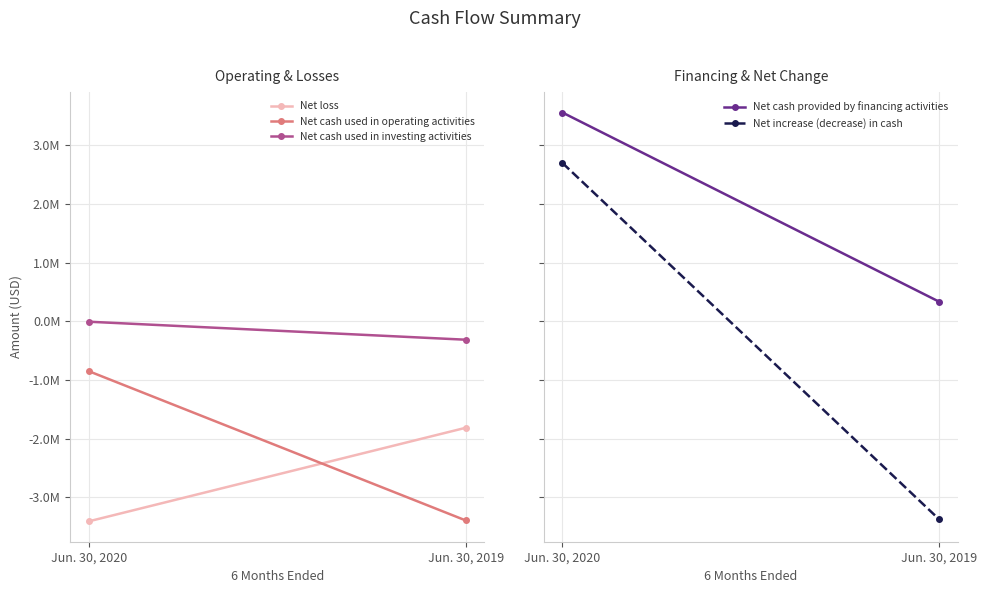

Rank the series by their maximum value, from highest to lowest.

Net cash provided by financing activities, Net increase (decrease) in cash, Net cash used in investing activities, Net cash used in operating activities, Net loss